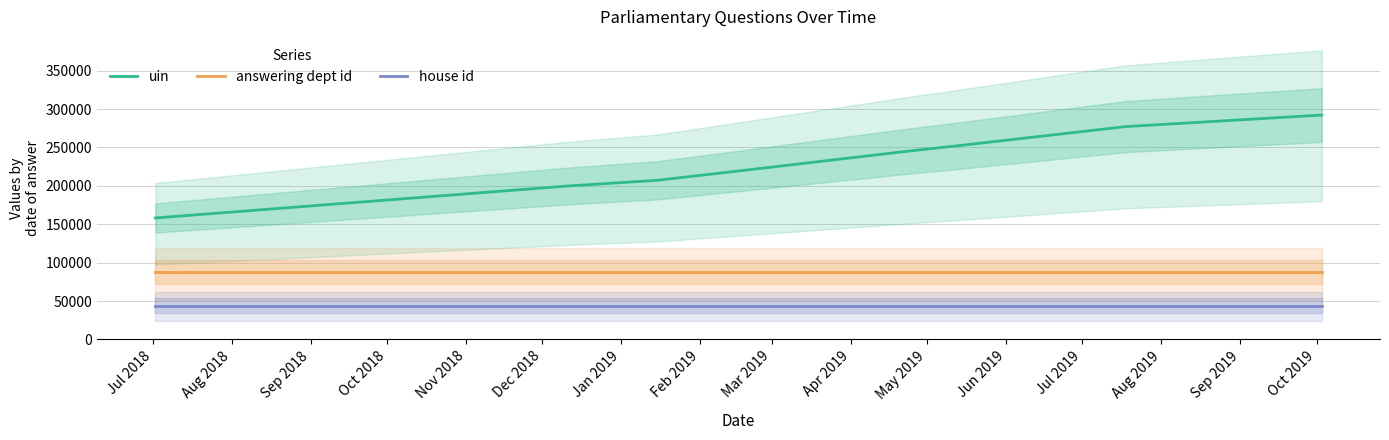

The uin series shows 82352 at Jul 2018. True or false?

False